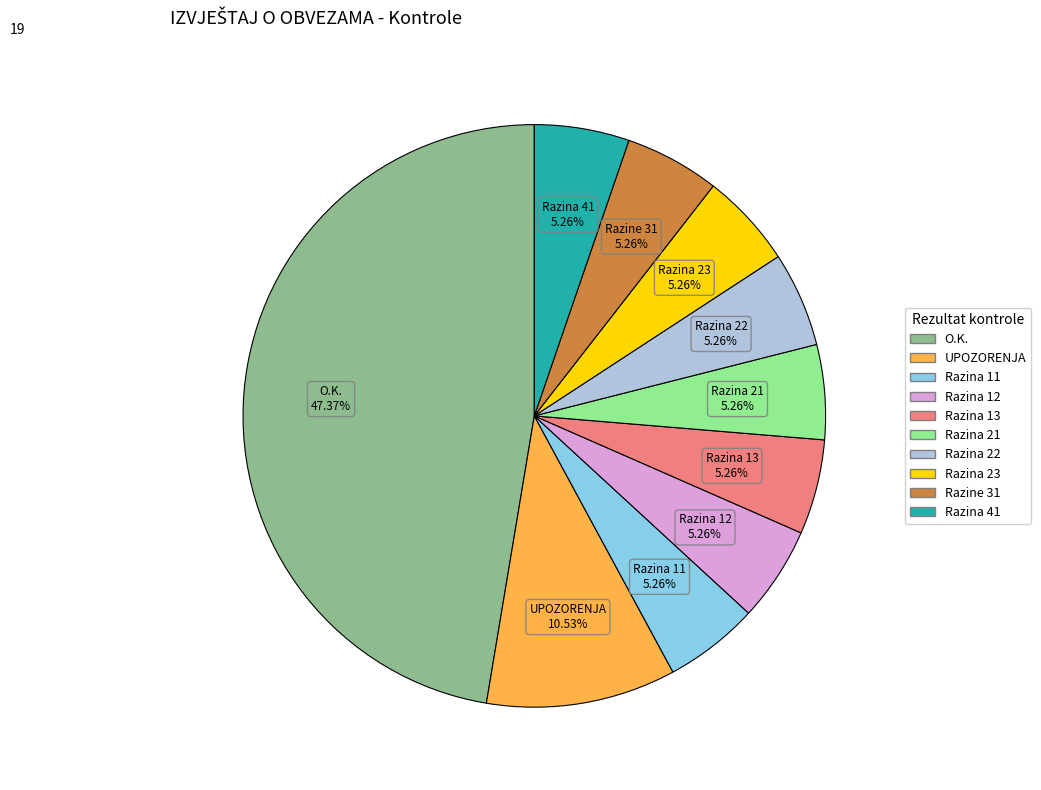

Is there a majority slice in this chart?

No